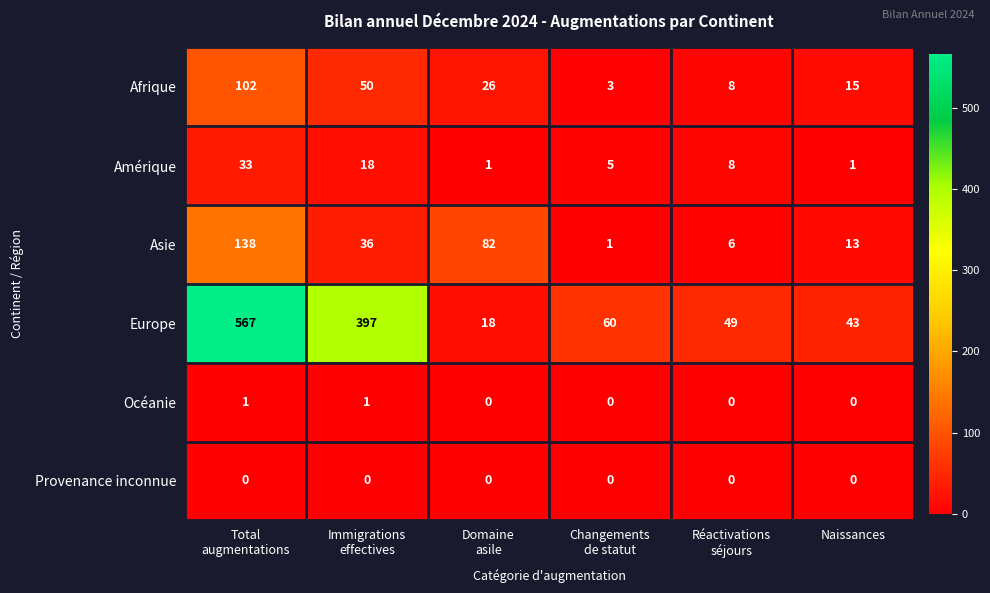

What is the maximum value for Amérique?

33